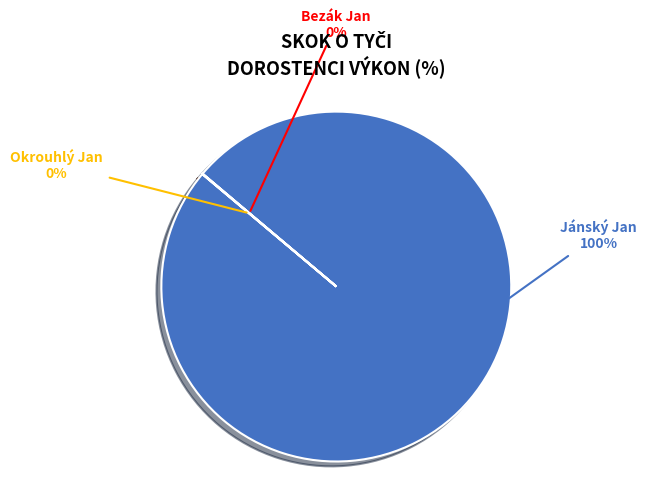

To the nearest percent, what percentage of the pie is Jánský Jan?

100%